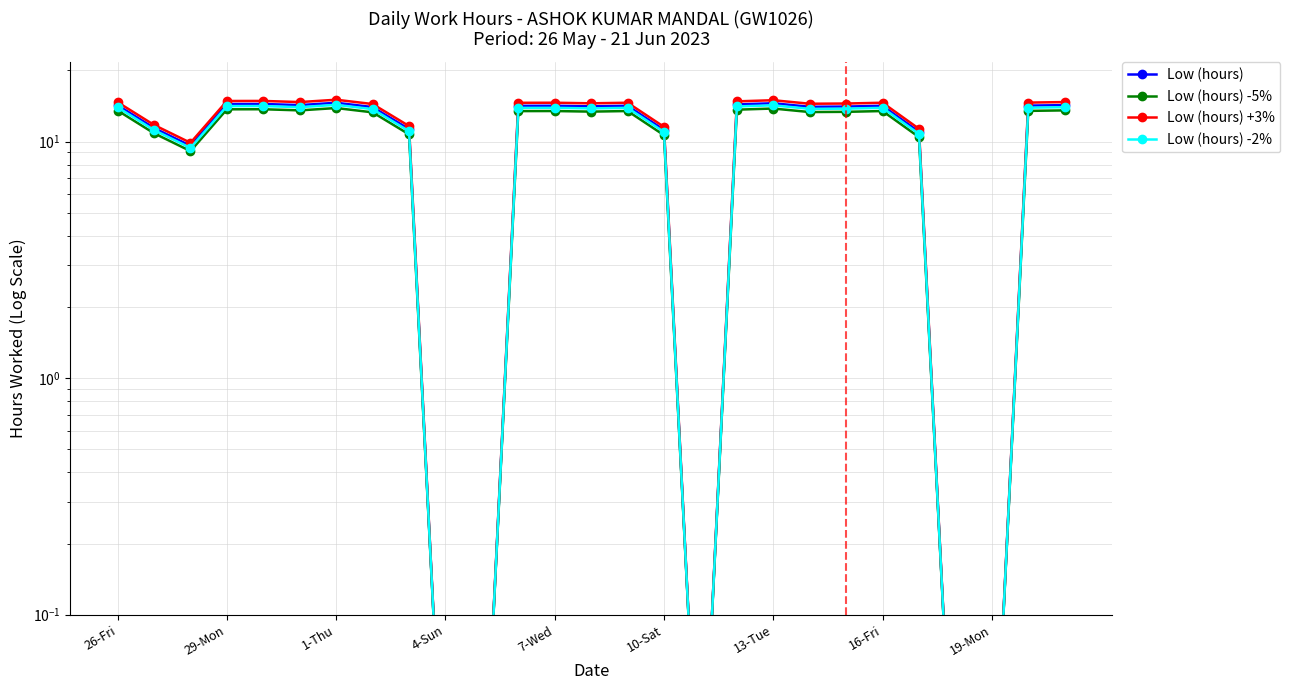

How many data points in Low (hours) +3% are above 14?

17